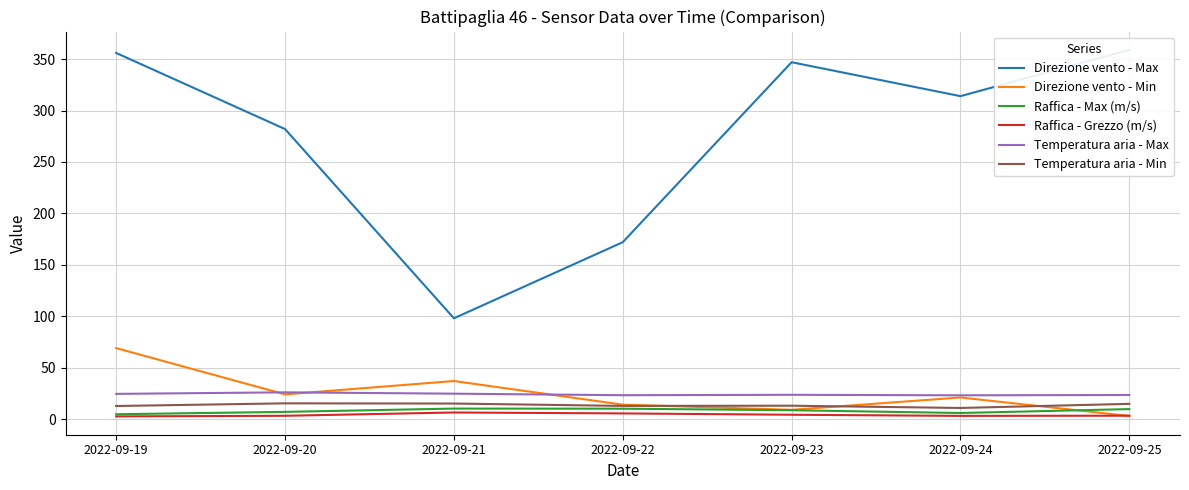

At which label is Temperatura aria - Min closest to 13?

2022-09-23